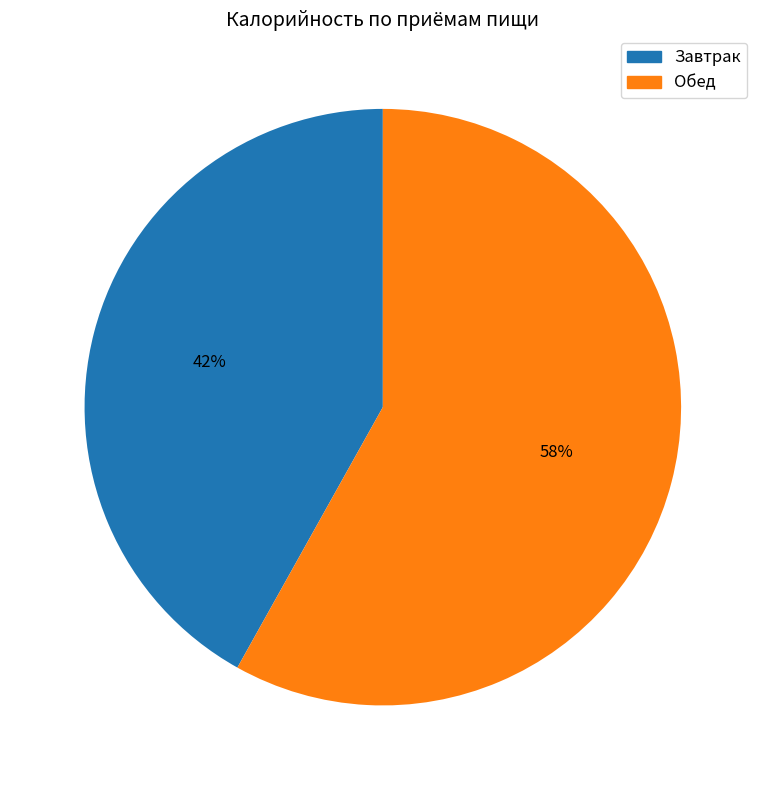

To the nearest percent, what is the difference between the Завтрак and Обед slice percentages?

16%